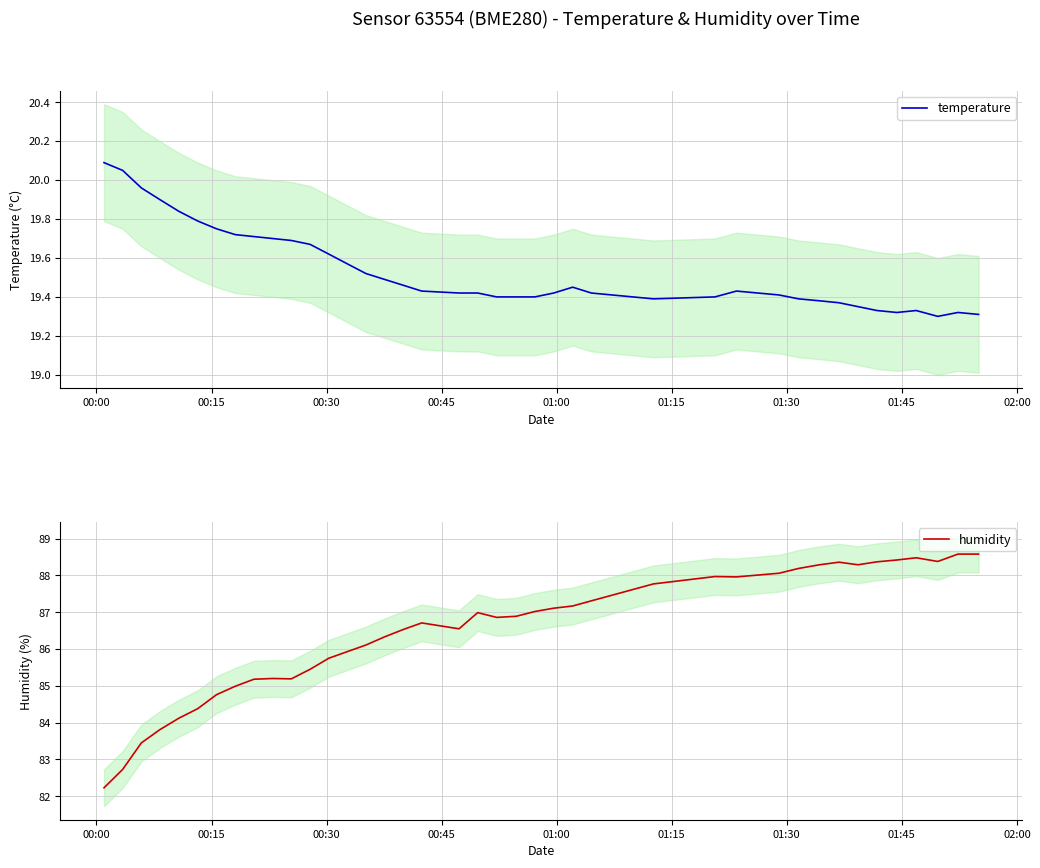

What is the maximum value for humidity?

88.6